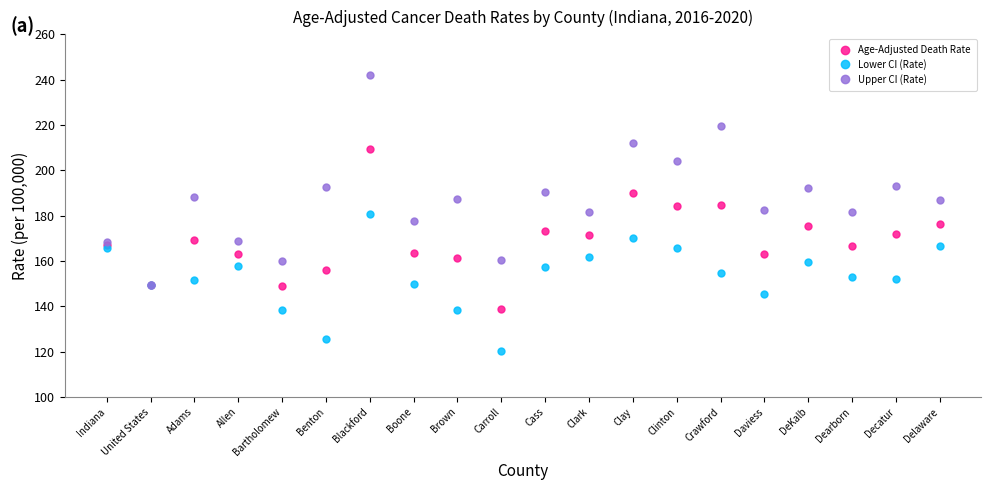

How many categories are shown in the chart?

20